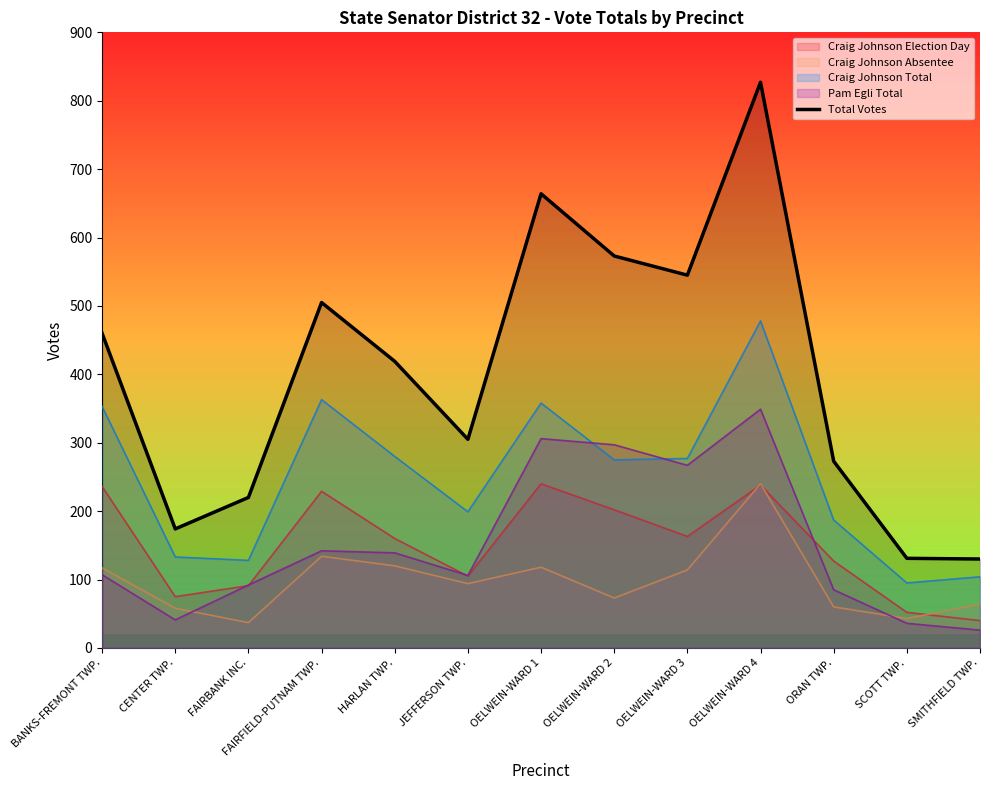

Which category has the highest value across all series?

OELWEIN-WARD 4